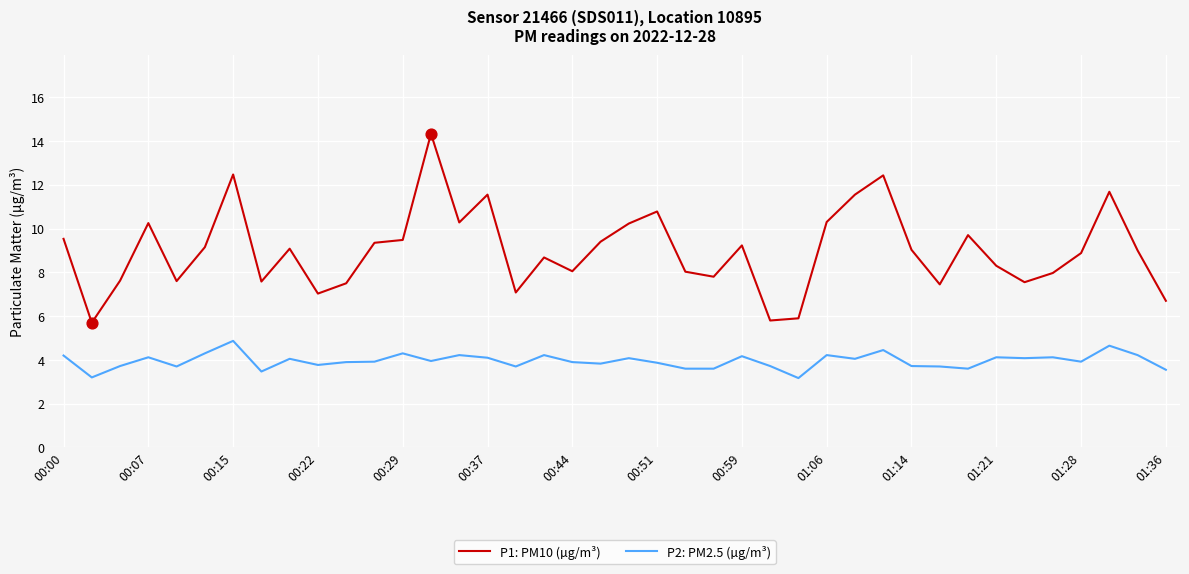

What is the maximum value shown in the chart?

14.3